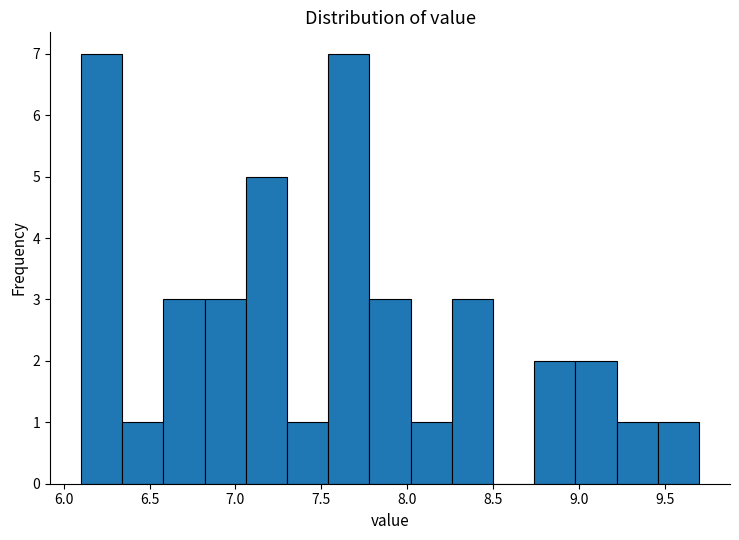

Reading left to right, transcribe this chart: for each bar, give the range it covers on the x-axis and its height. Neither the bar edges nor the heights are printed on the chart, so give them approximately, as read against the axes.

6.10 to 6.34: 7
6.34 to 6.58: 1
6.58 to 6.82: 3
6.82 to 7.06: 3
7.06 to 7.30: 5
7.30 to 7.54: 1
7.54 to 7.78: 7
7.78 to 8.02: 3
8.02 to 8.26: 1
8.26 to 8.50: 3
8.50 to 8.74: 0
8.74 to 8.98: 2
8.98 to 9.22: 2
9.22 to 9.46: 1
9.46 to 9.70: 1